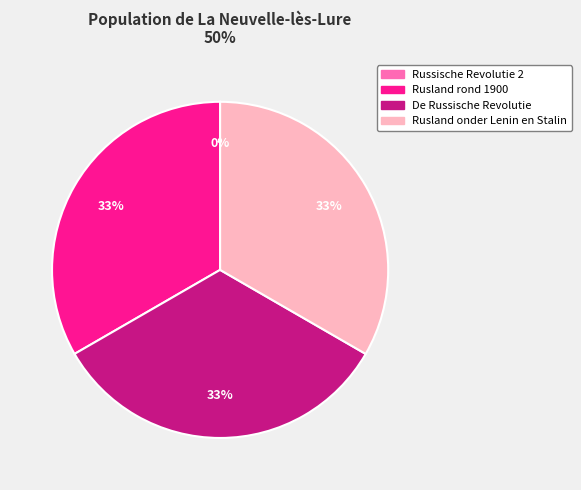

To the nearest percent, what is the difference between the largest and smallest slice percentages?

33%